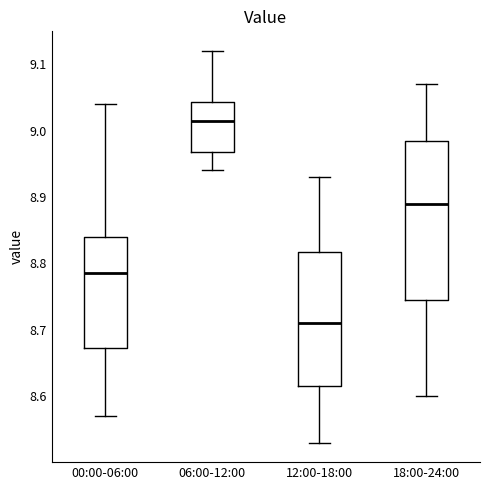

Which box has the highest median line?

06:00-12:00